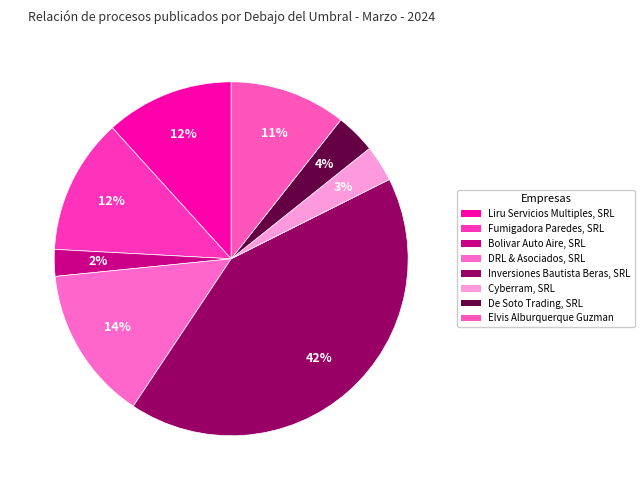

What percentage do Fumigadora Paredes, SRL and De Soto Trading, SRL together represent?

16.1%